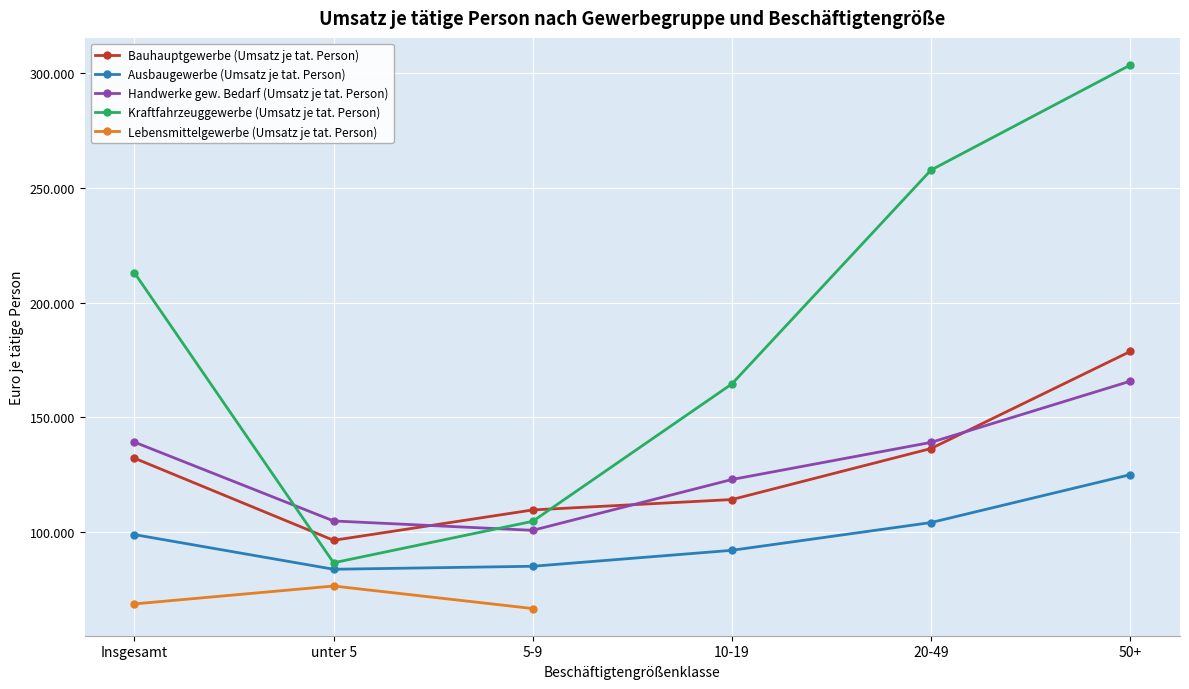

True or false: Ausbaugewerbe (Umsatz je tat. Person) has a value of 42961.3 at Insgesamt.

False